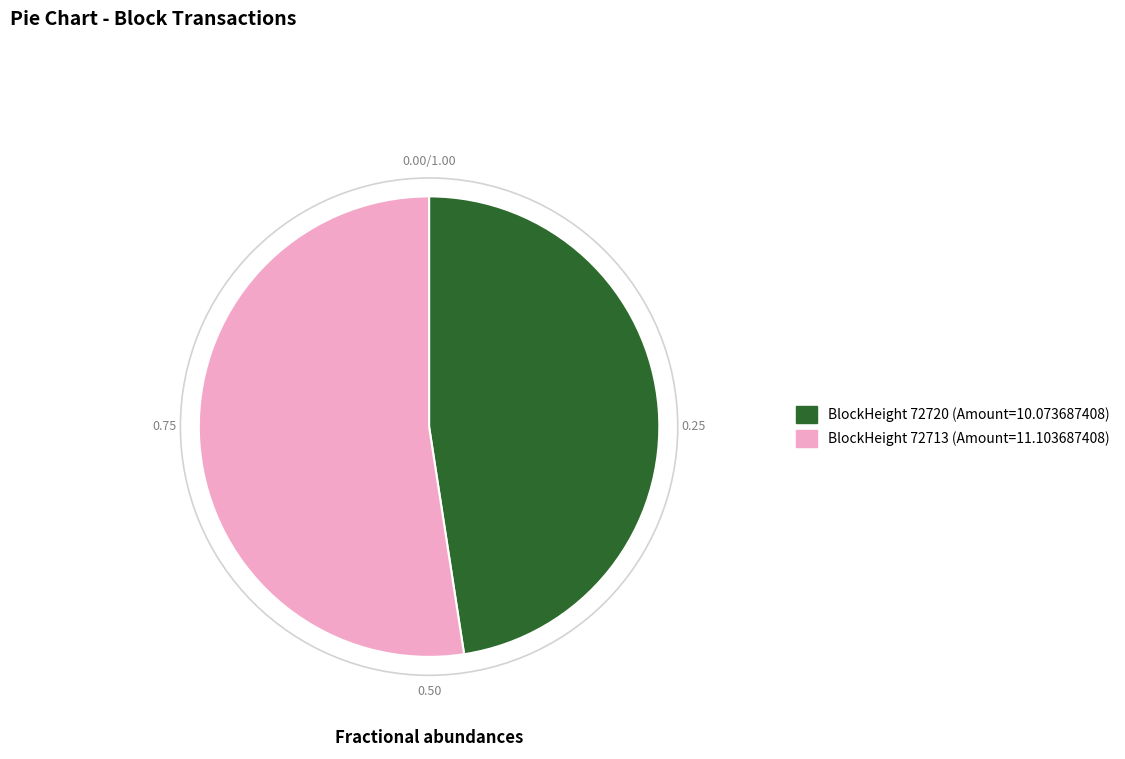

Does any single category account for the majority?

Yes